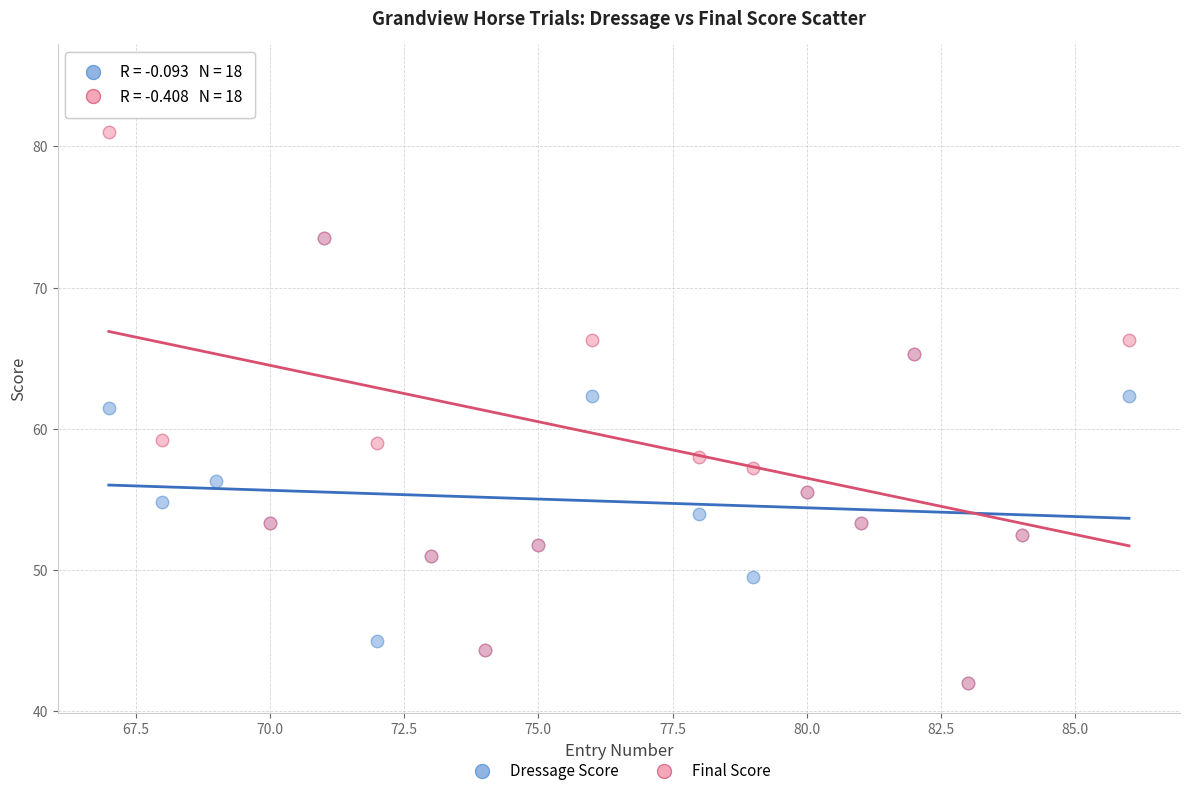

What are all the series names shown in the legend?

Dressage Score, Final Score